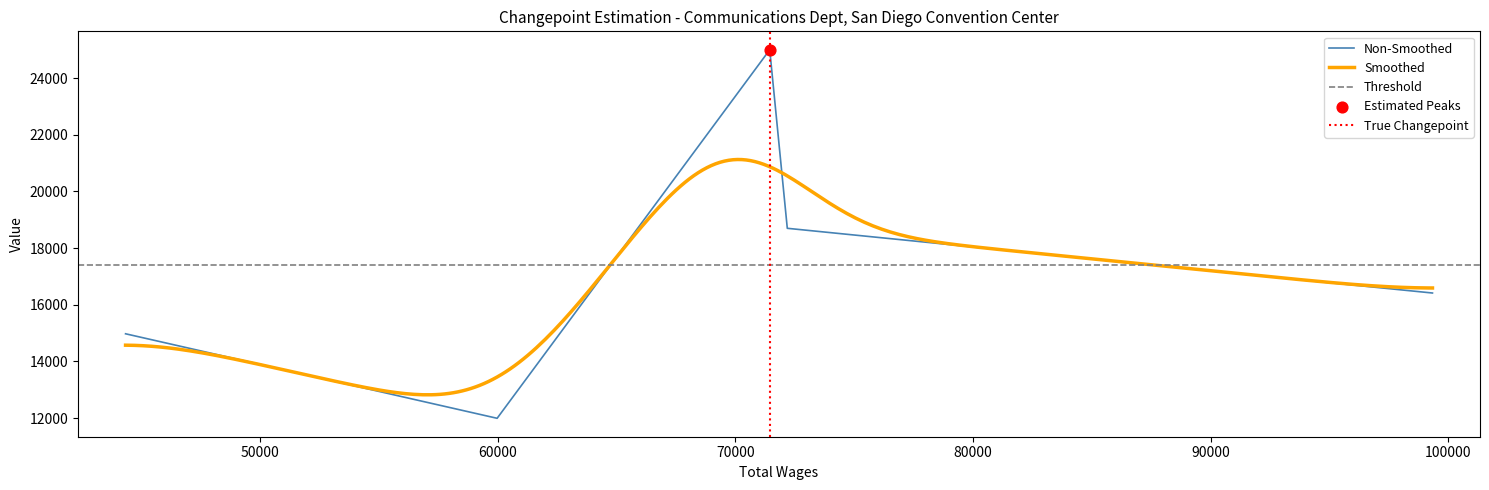

What is the lowest value of the Non-Smoothed series?

11993